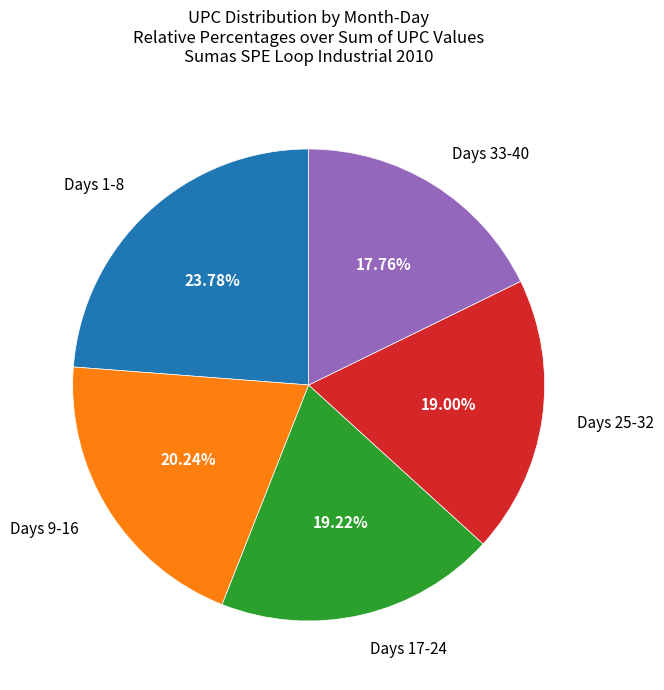

Is there a majority slice in this chart?

No